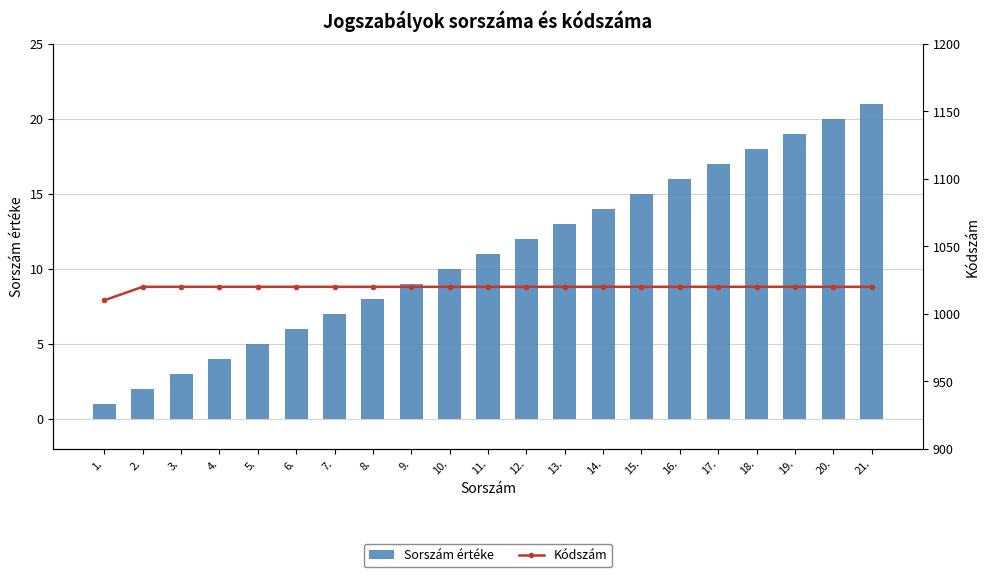

What is the value of the Sorszám értéke bar at the 13th from the left?

13